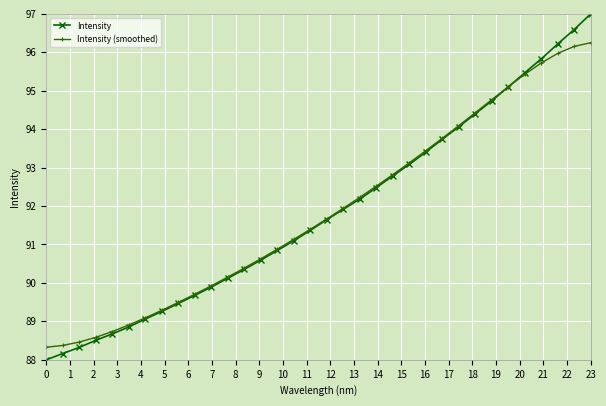

Which series has the largest range (max minus min)?

Intensity